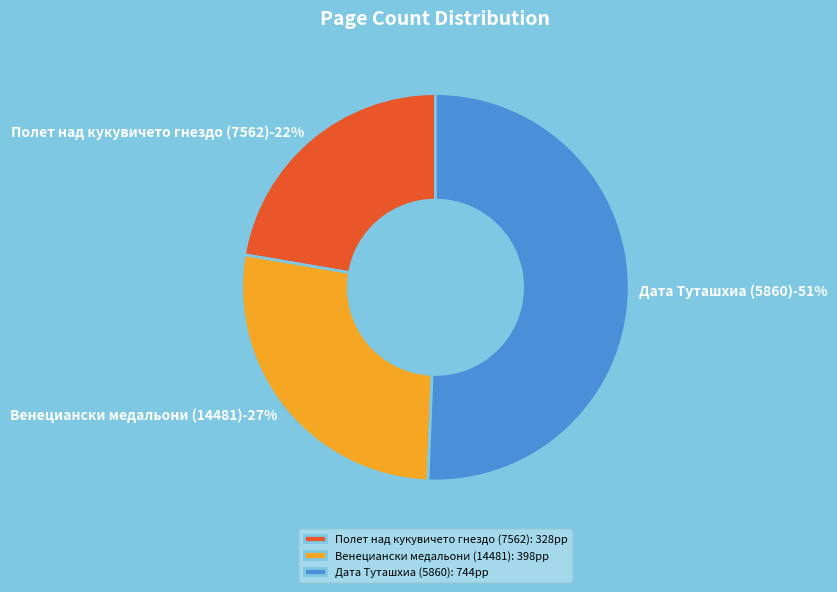

Rank the categories by value from lowest to highest.

Полет над кукувичето гнездо (7562), Венециански медальони (14481), Дата Туташхиа (5860)